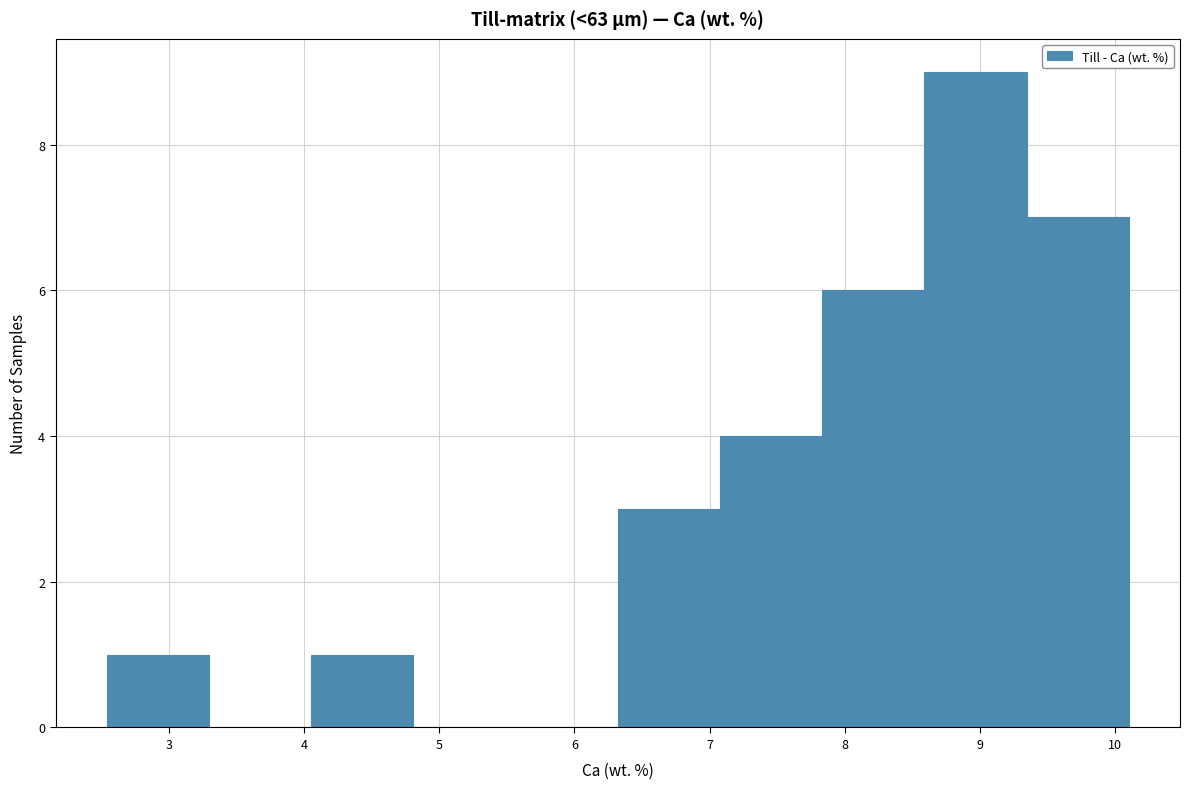

Reading left to right, list every bar in this chart as the range it spans on the x-axis followed by its height. Neither the bar edges nor the heights are printed on the chart, so give them approximately, as read against the axes.

2.5 to 3.3: 1
3.3 to 4.1: 0
4.1 to 4.8: 1
4.8 to 5.6: 0
5.6 to 6.3: 0
6.3 to 7.1: 3
7.1 to 7.8: 4
7.8 to 8.6: 6
8.6 to 9.3: 9
9.3 to 10.1: 7